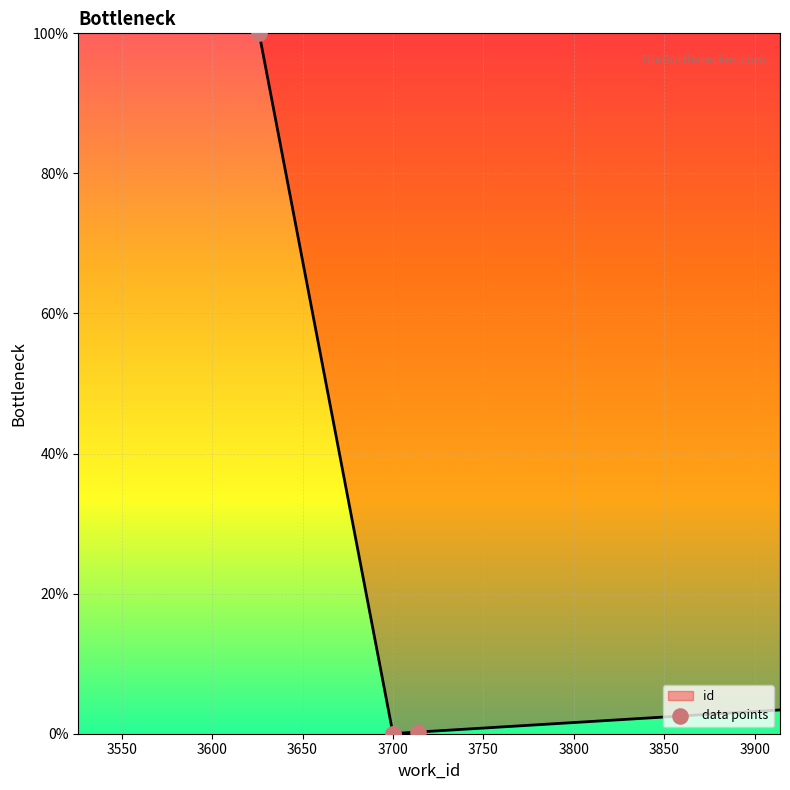

What is the change in value from 3600 to 3650?

+0.2